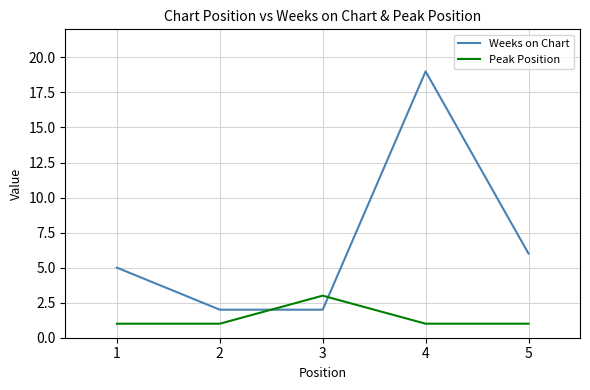

At which category is the sum across all series the highest?

4